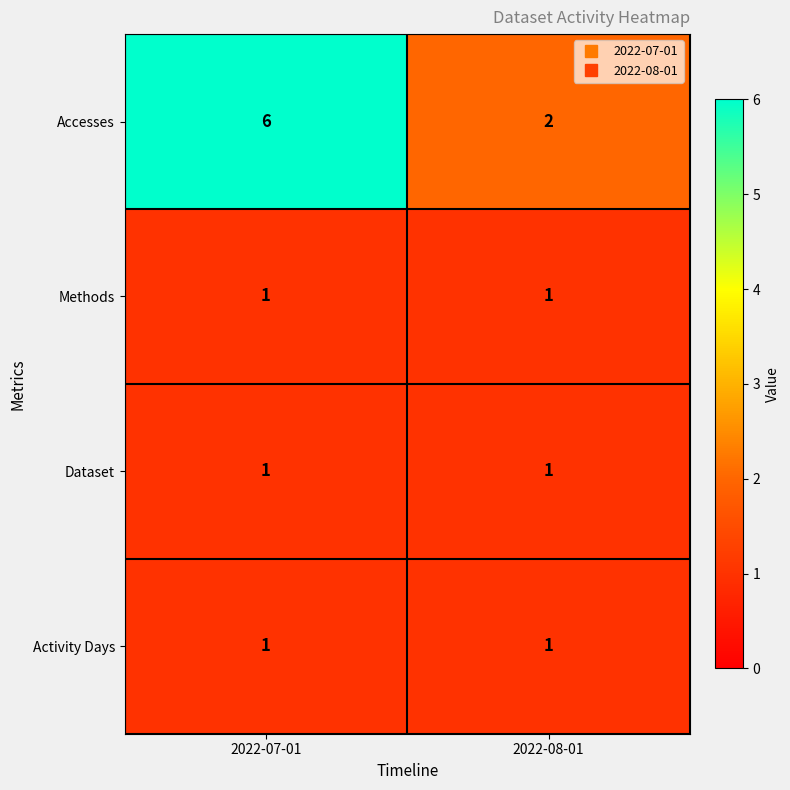

What is the difference between the Accesses values at 2022-07-01 and 2022-08-01?

4